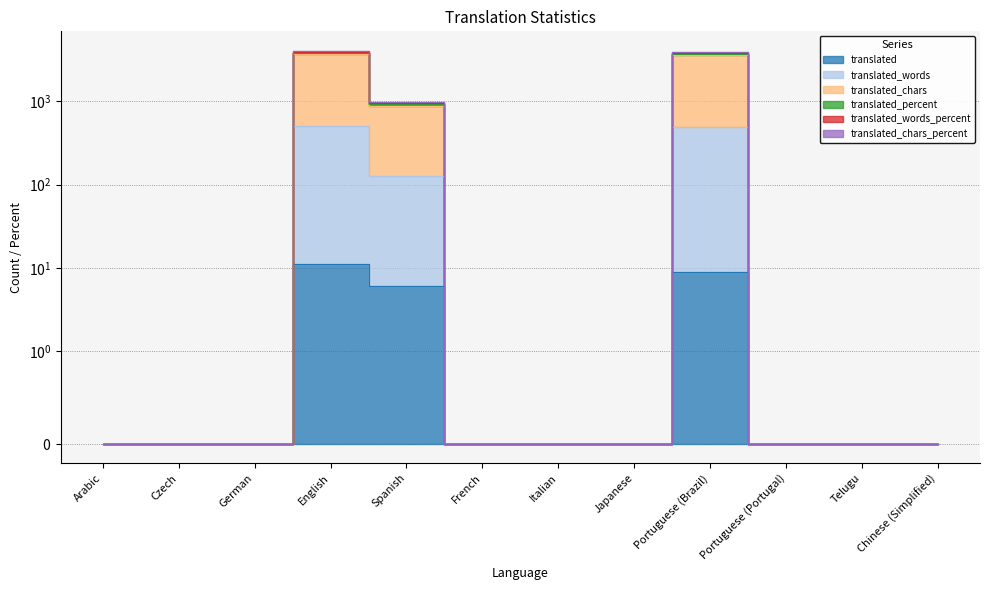

Which has a higher value, Spanish or Chinese (Simplified)?

Spanish